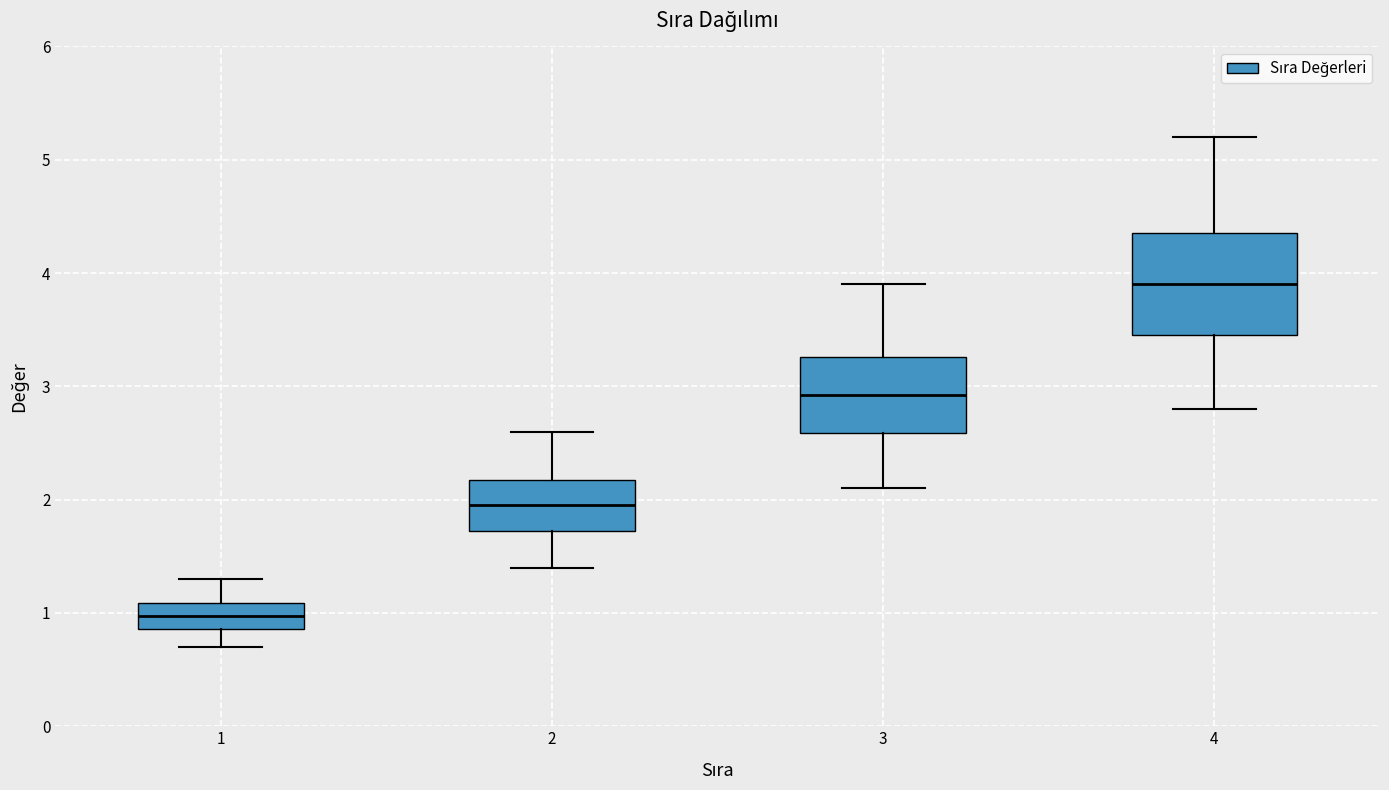

Reading left to right, transcribe this box plot: for each box, give where its median line is, the range the box spans, and where its two whiskers end, as read against the y-axis. The values are not printed on the chart, so give them approximately, as read against the axis.

1: median 1.0, box 0.9 to 1.1, whiskers 0.7 to 1.3
2: median 2.0, box 1.7 to 2.2, whiskers 1.4 to 2.6
3: median 2.9, box 2.6 to 3.3, whiskers 2.1 to 3.9
4: median 3.9, box 3.5 to 4.4, whiskers 2.8 to 5.2